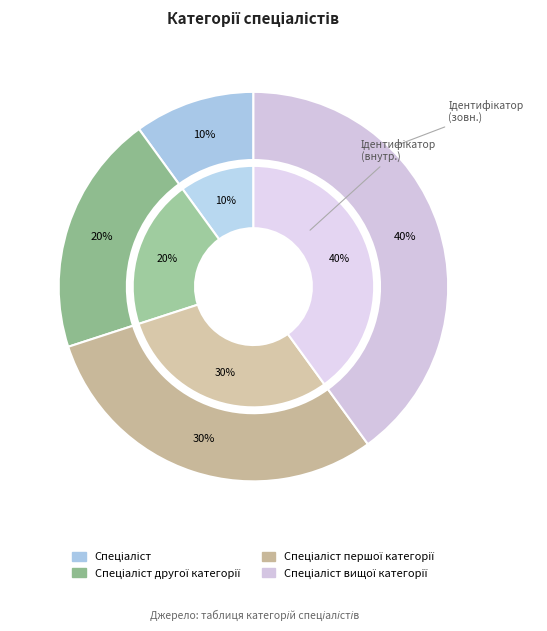

Is Спеціаліст першої категорії the majority of the pie?

No